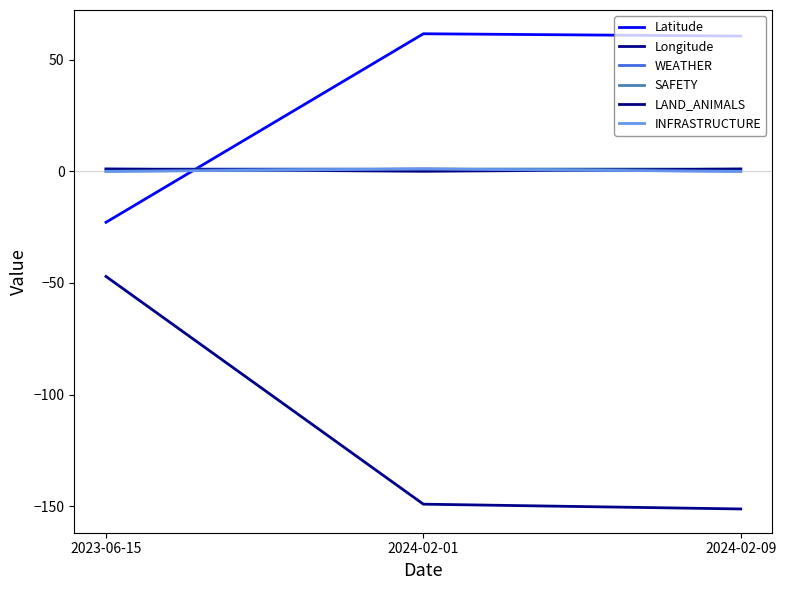

Does the chart have visible grid lines?

No